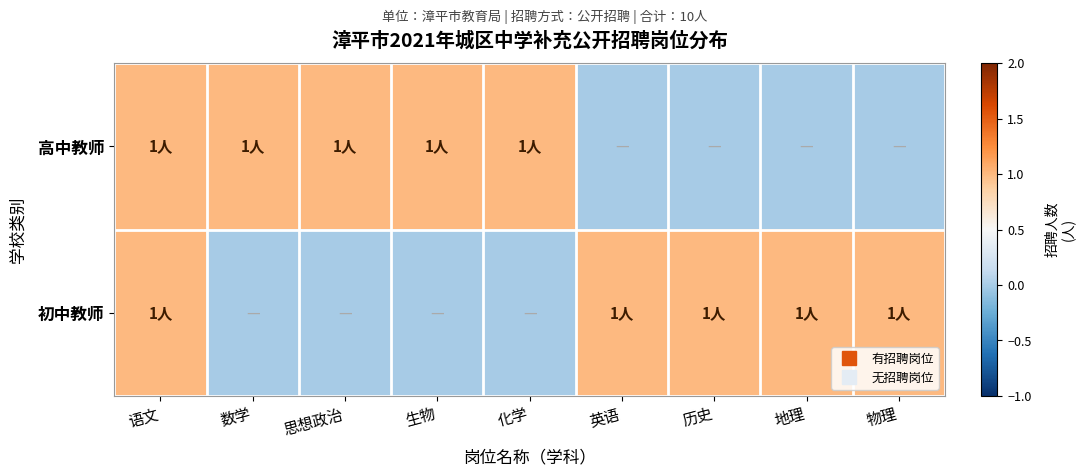

Which series has the largest total across all categories?

高中教师